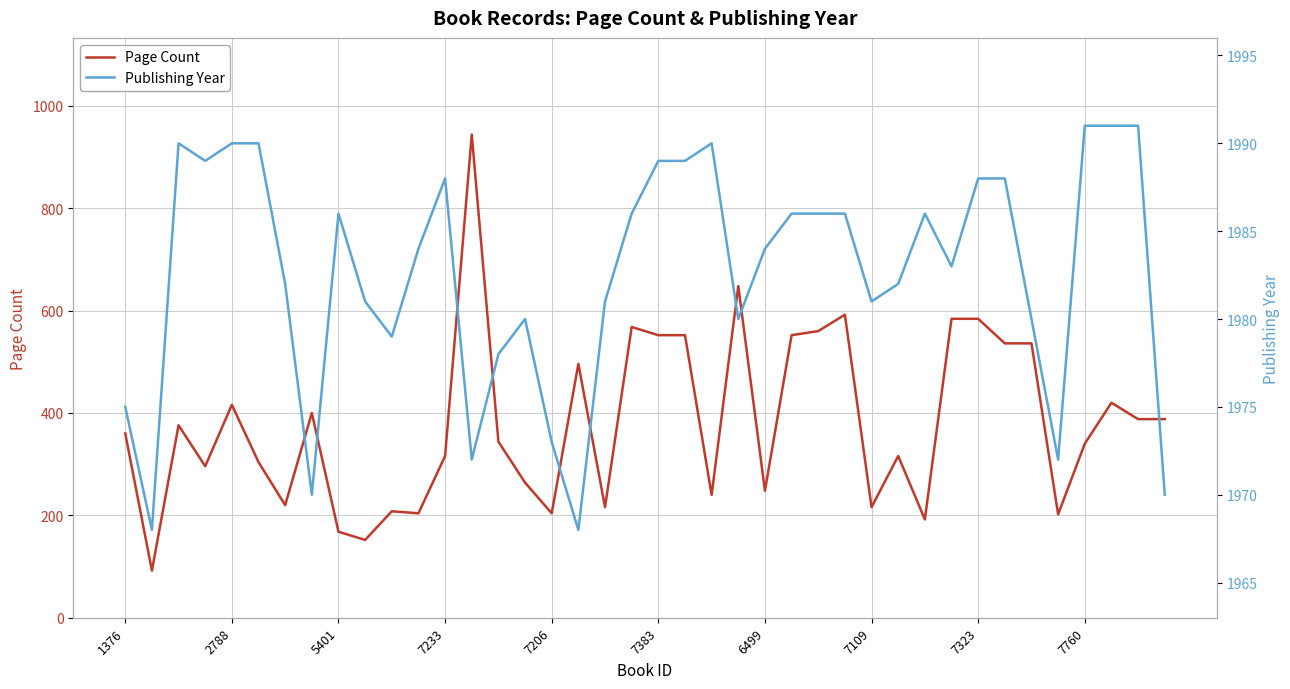

At how many categories does at least one series exceed 1175?

40